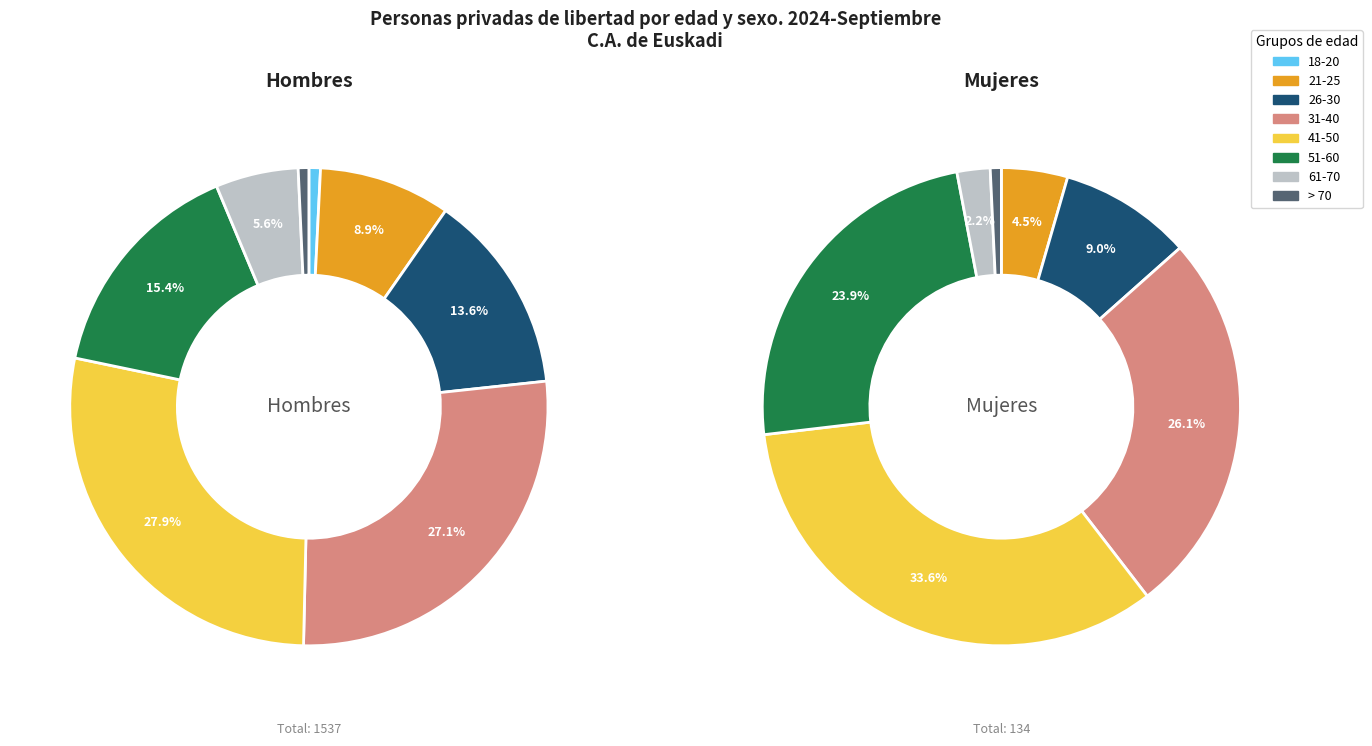

To the nearest percent, what portion does 26-30 represent?

14%